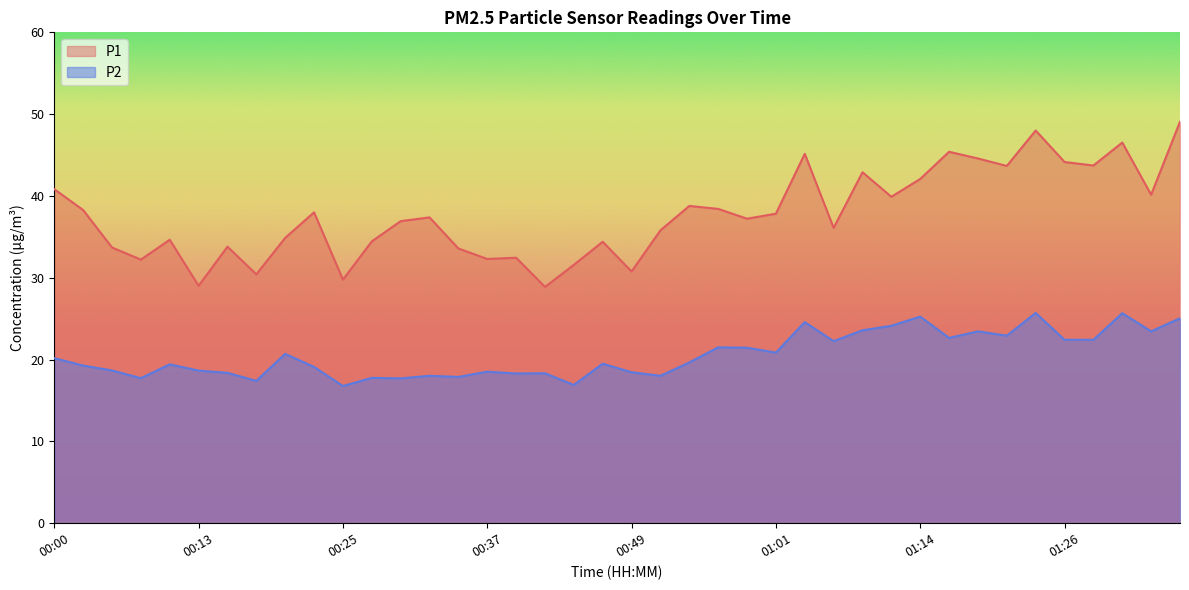

What is the lowest value of the P2 series?

16.8